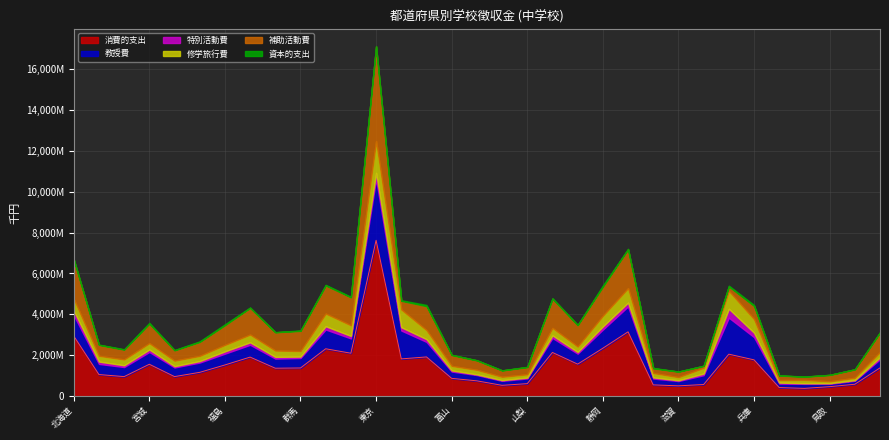

True or false: 特別活動費 and 修学旅行費 cross at least once.

False